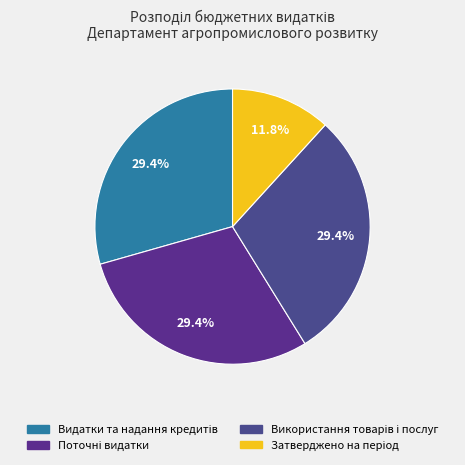

Count the number of slices in the pie.

4